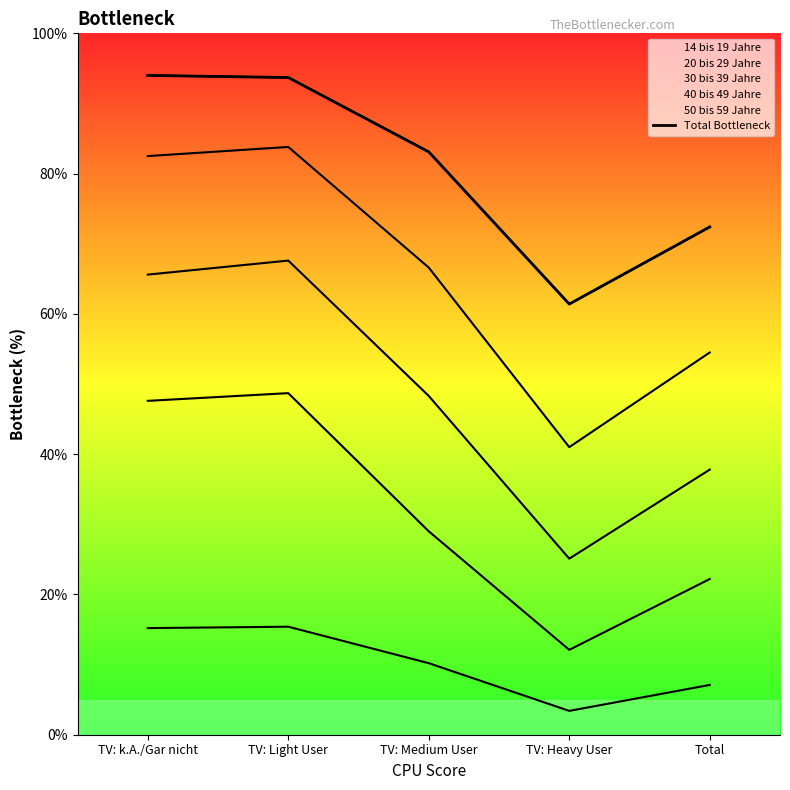

What is the ratio of the value at TV: k.A./Gar nicht to the value at Total?

1.3